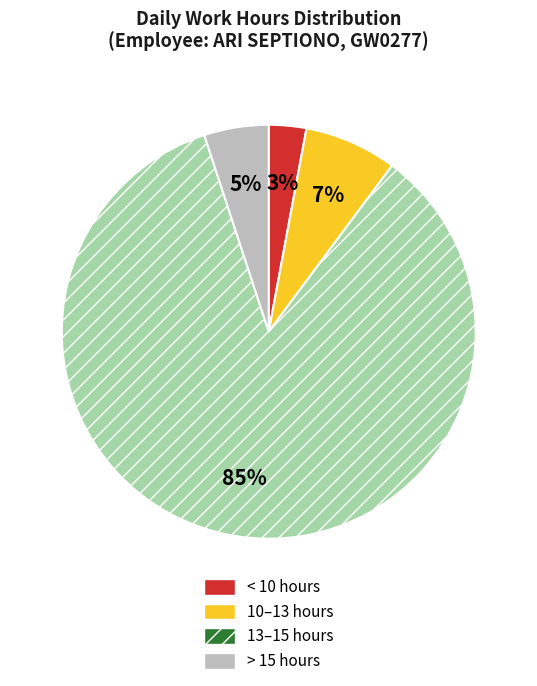

Which slice is the largest?

13–15 hours